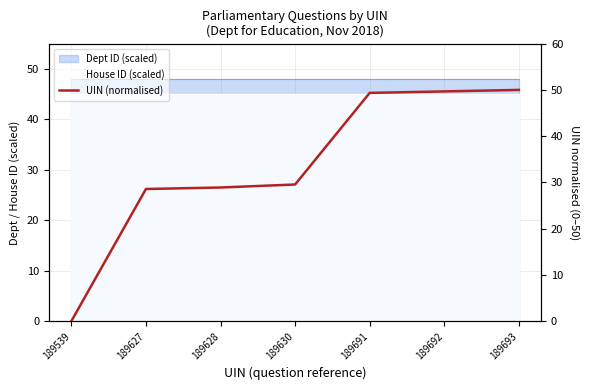

List the labels in order of value, smallest first.

189539, 189627, 189628, 189630, 189691, 189692, 189693